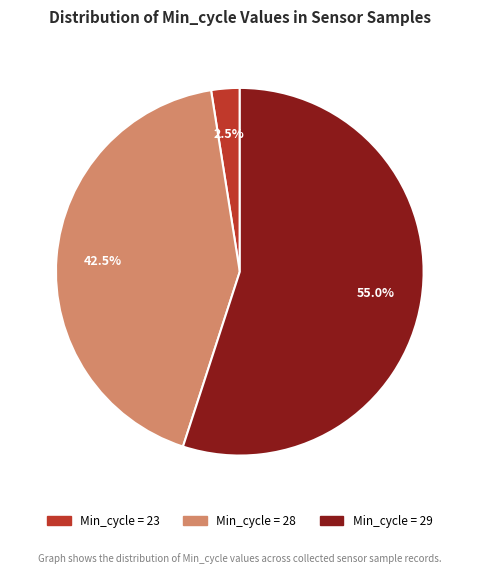

Is there any slice that represents more than half of the pie?

Yes